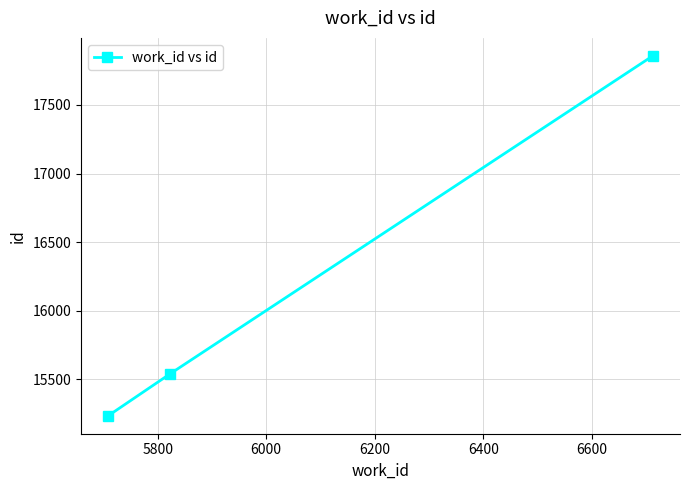

What is the value of the 2nd point from the left?

15538